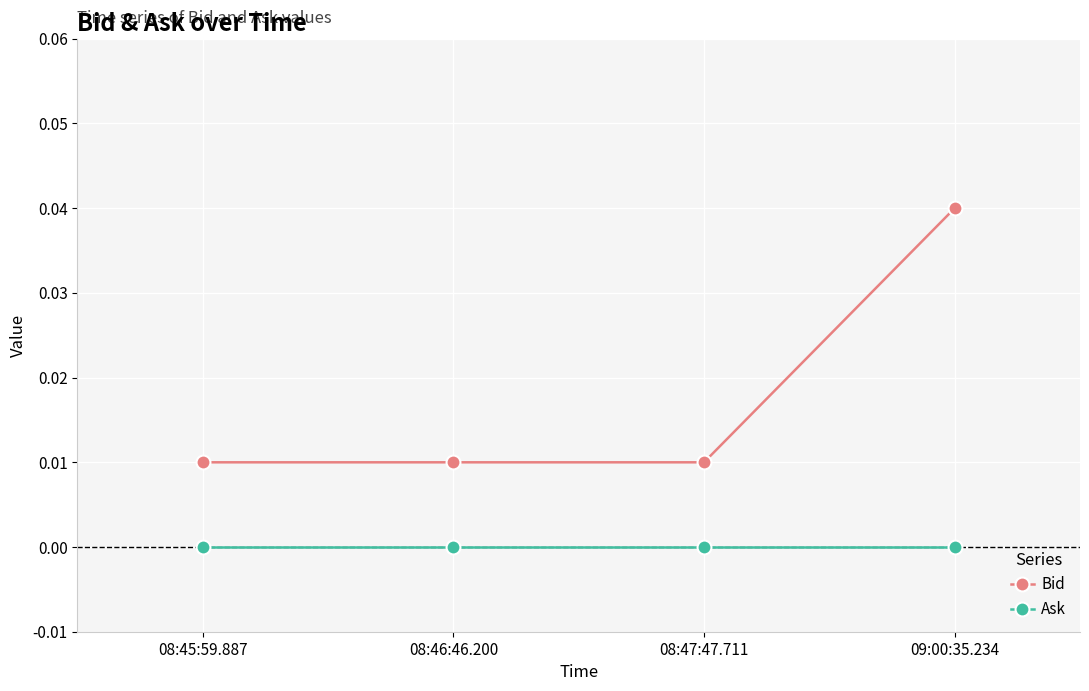

What is the label of the 1st point from the left?

08:45:59.887